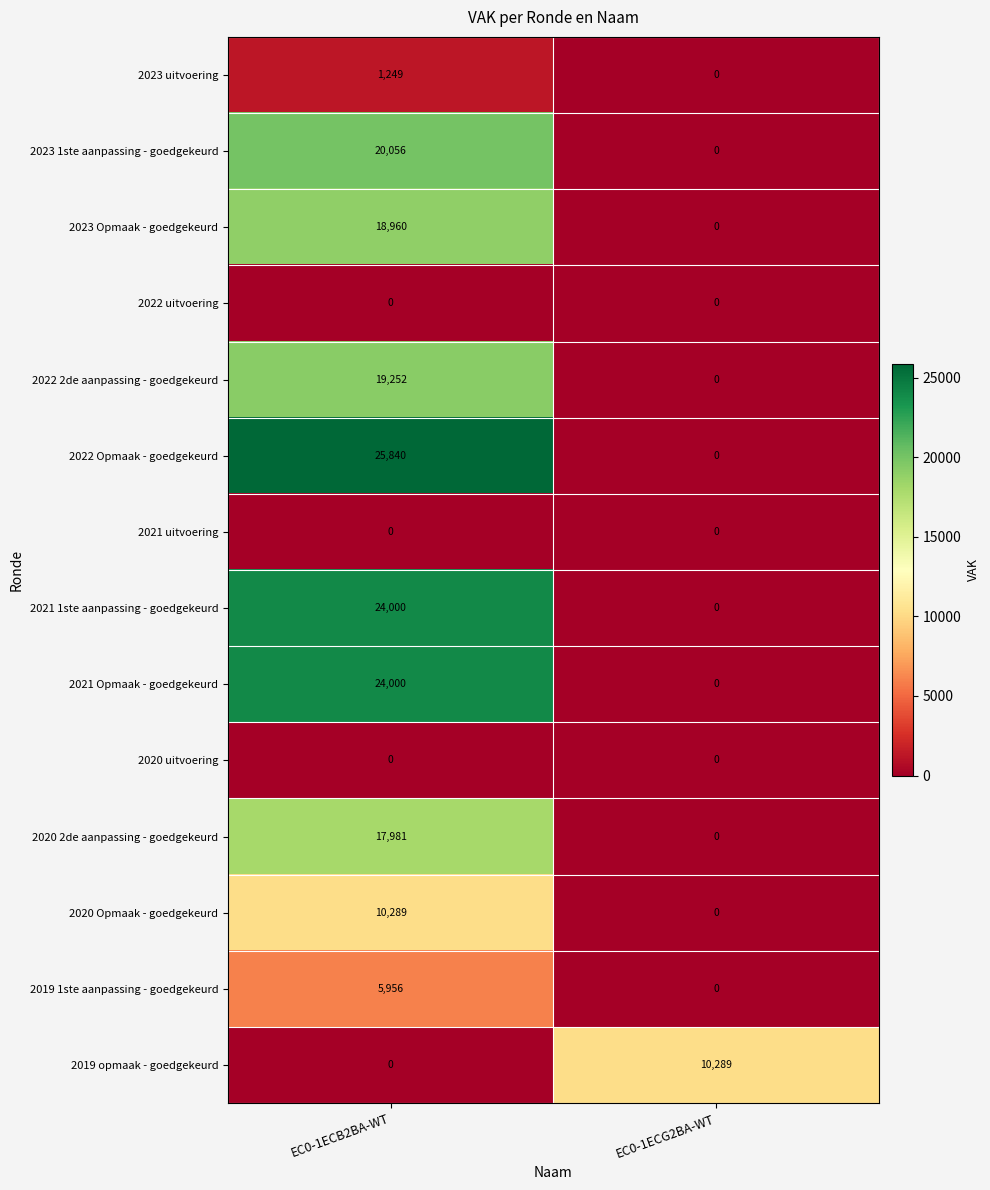

At how many categories does at least one series exceed 20814?

1